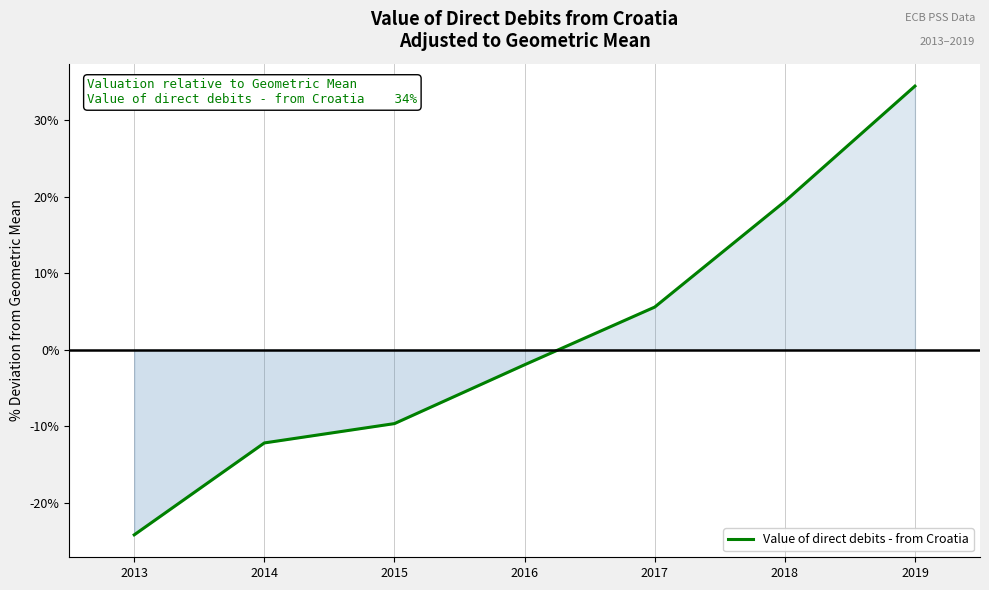

Between 2018 and 2019, which is larger?

2019